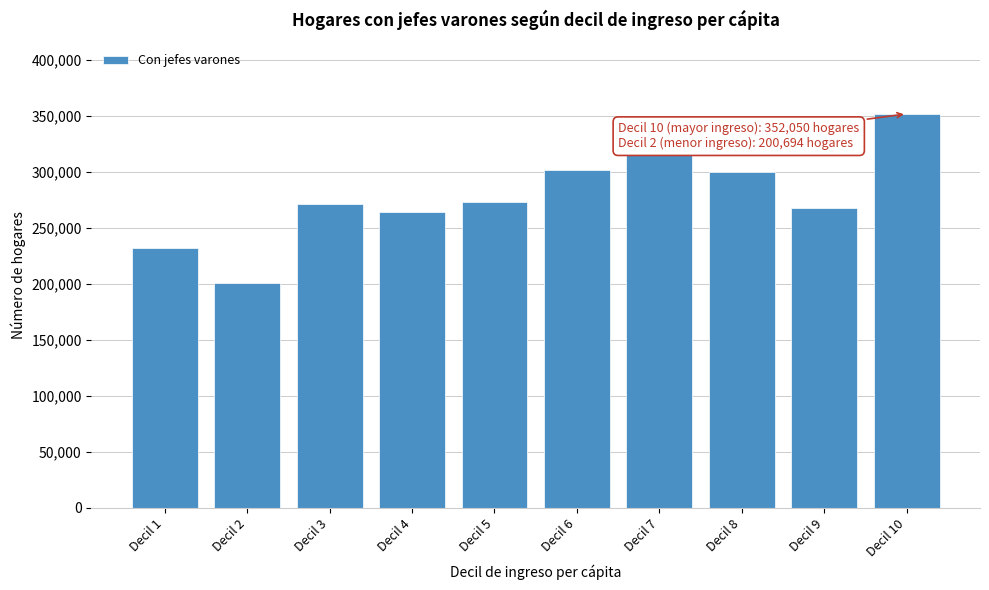

Reading left to right, extract all data points from this chart.

Decil 1=231790	Decil 2=200694	Decil 3=271450	Decil 4=264580	Decil 5=273441	Decil 6=302212	Decil 7=316229	Decil 8=299703	Decil 9=268201	Decil 10=352050